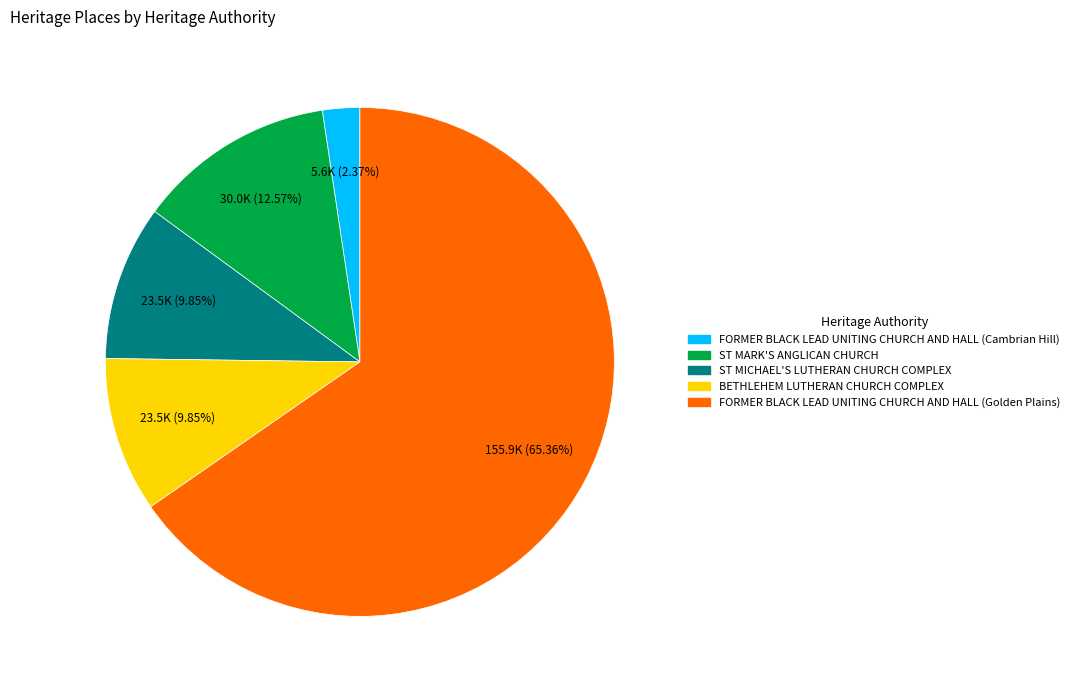

Is the sum of FORMER BLACK LEAD UNITING CHURCH AND HALL (Cambrian Hill) and ST MARK'S ANGLICAN CHURCH greater than half?

No